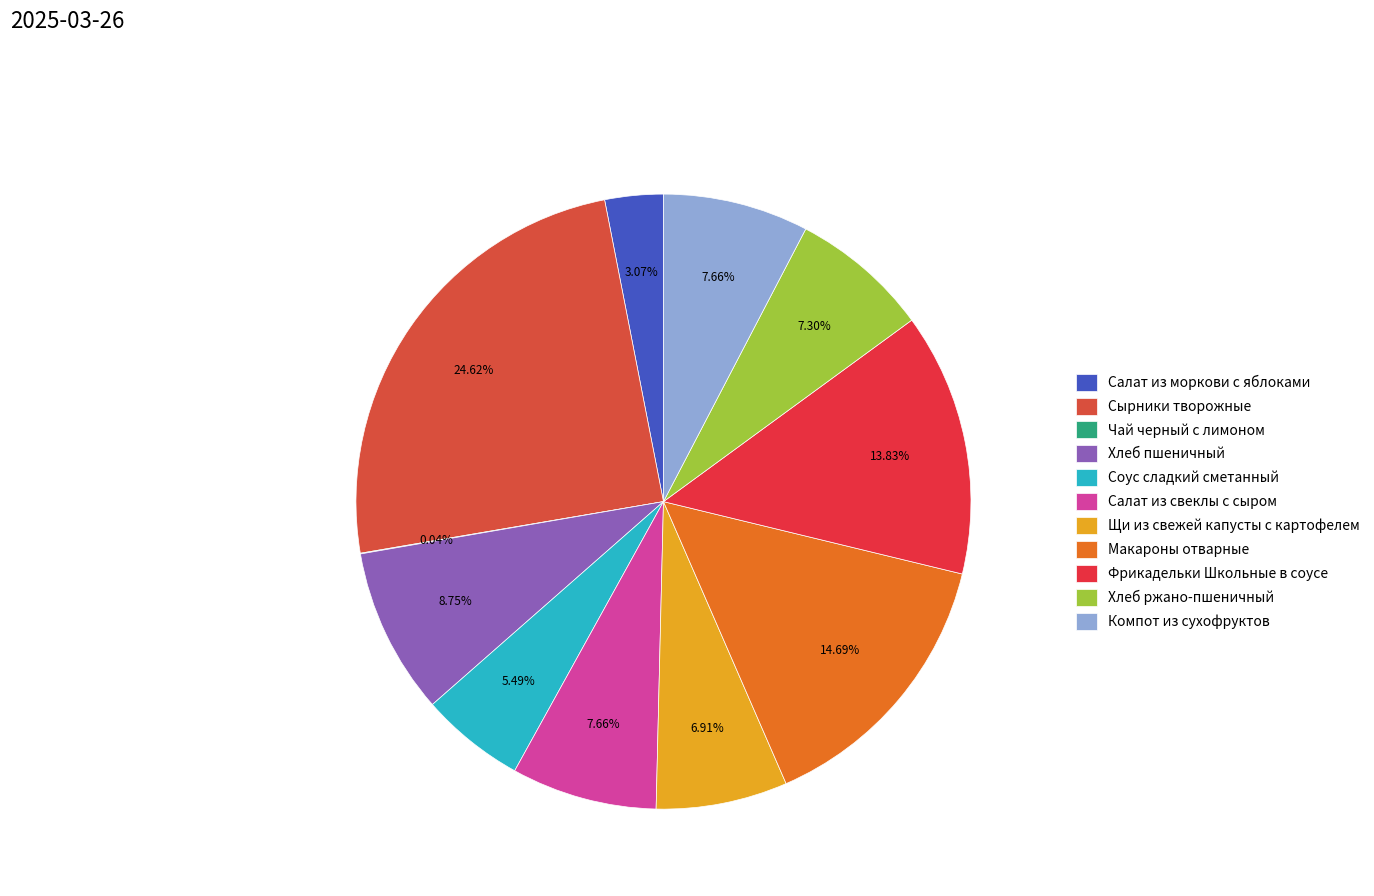

Is it true that Соус сладкий сметанный is 5% of the pie?

True